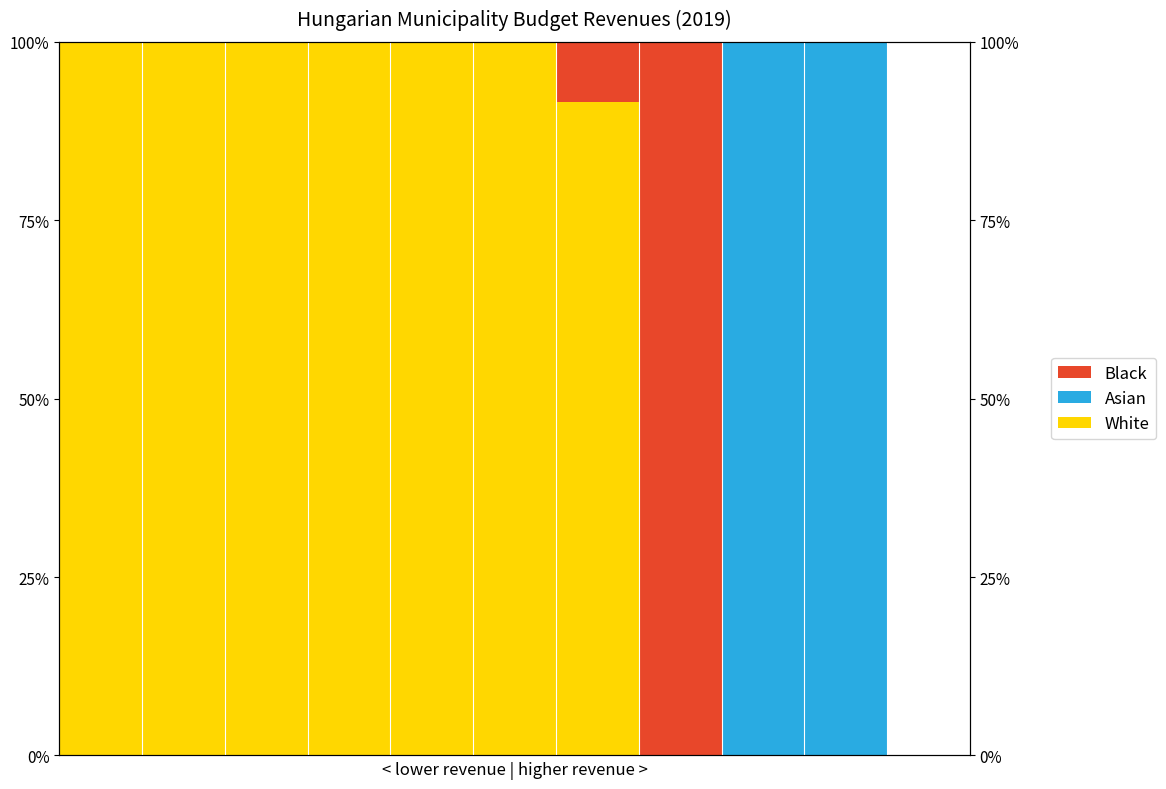

How many positive values does the Asian series have?

2